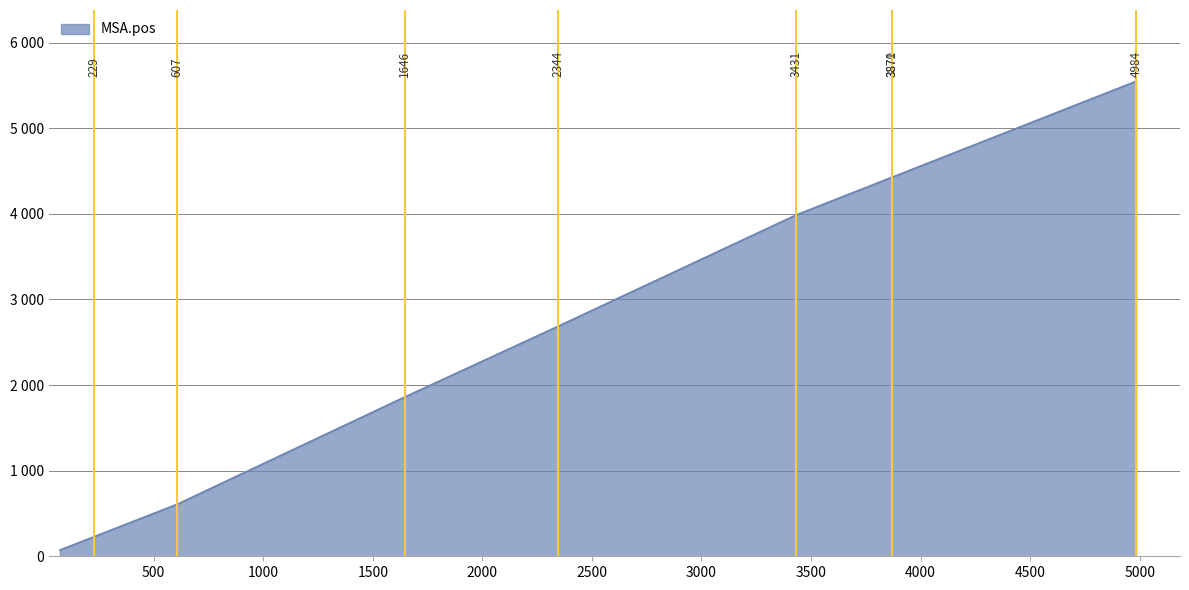

Reading right to left, what are all the values shown in this chart?

4984=5549	3871=4429	3870=4428	3431=3986	2344=2685	1646=1861	607=608	229=230	72=73